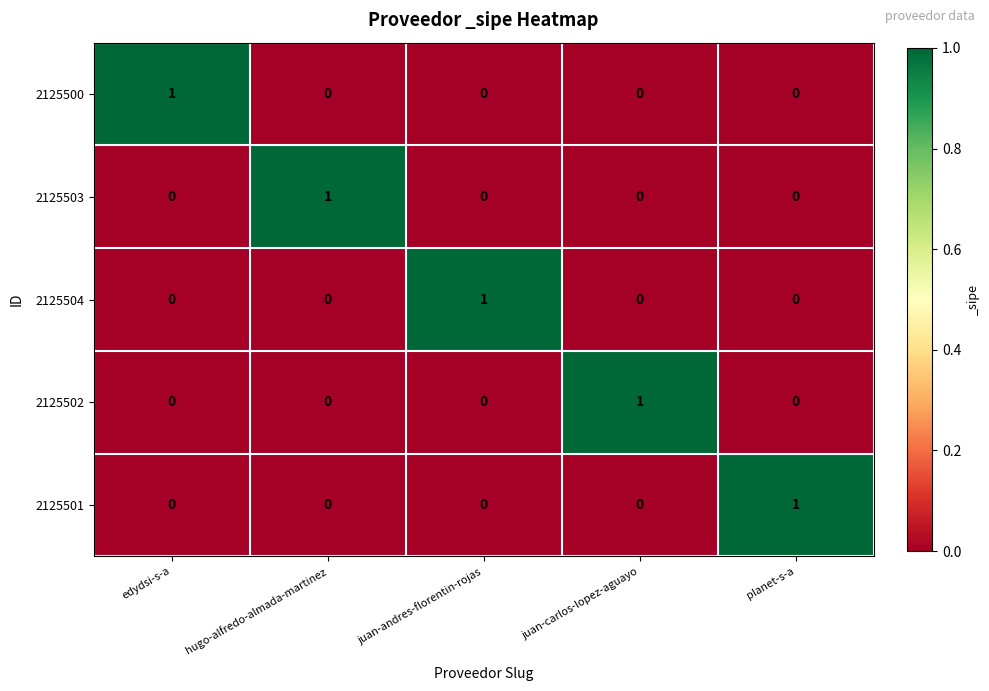

How many data points in 2125502 are above 0?

1